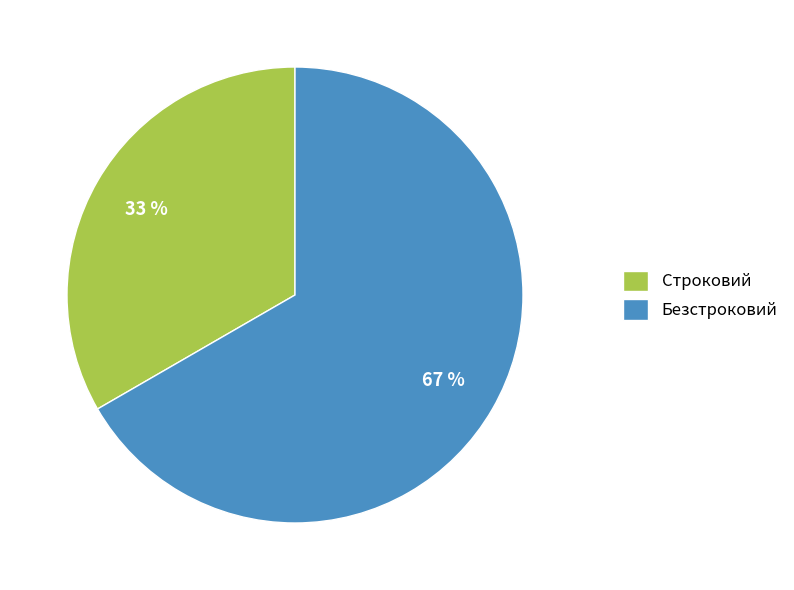

Which has a higher value, Безстроковий or Строковий?

Безстроковий